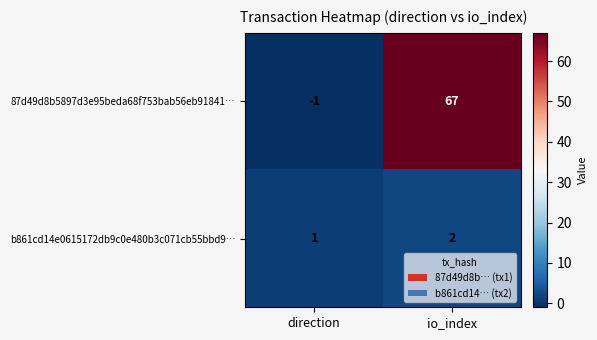

Which series has the widest spread of values?

87d49d8b5897d3e95beda68f753bab56eb91841…